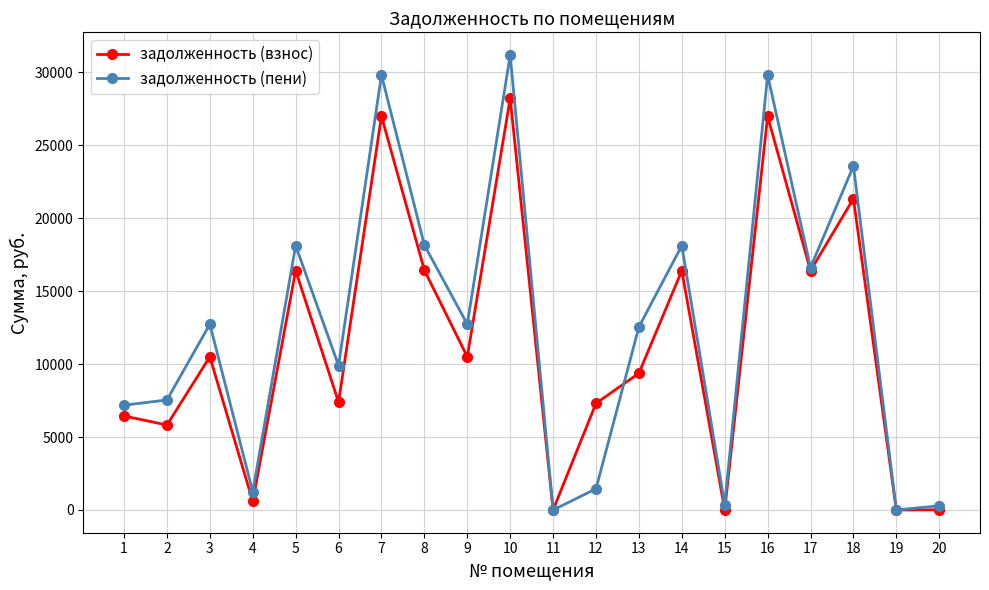

What is the value of the задолженность (взнос) point at the 4th from the left?

588.8